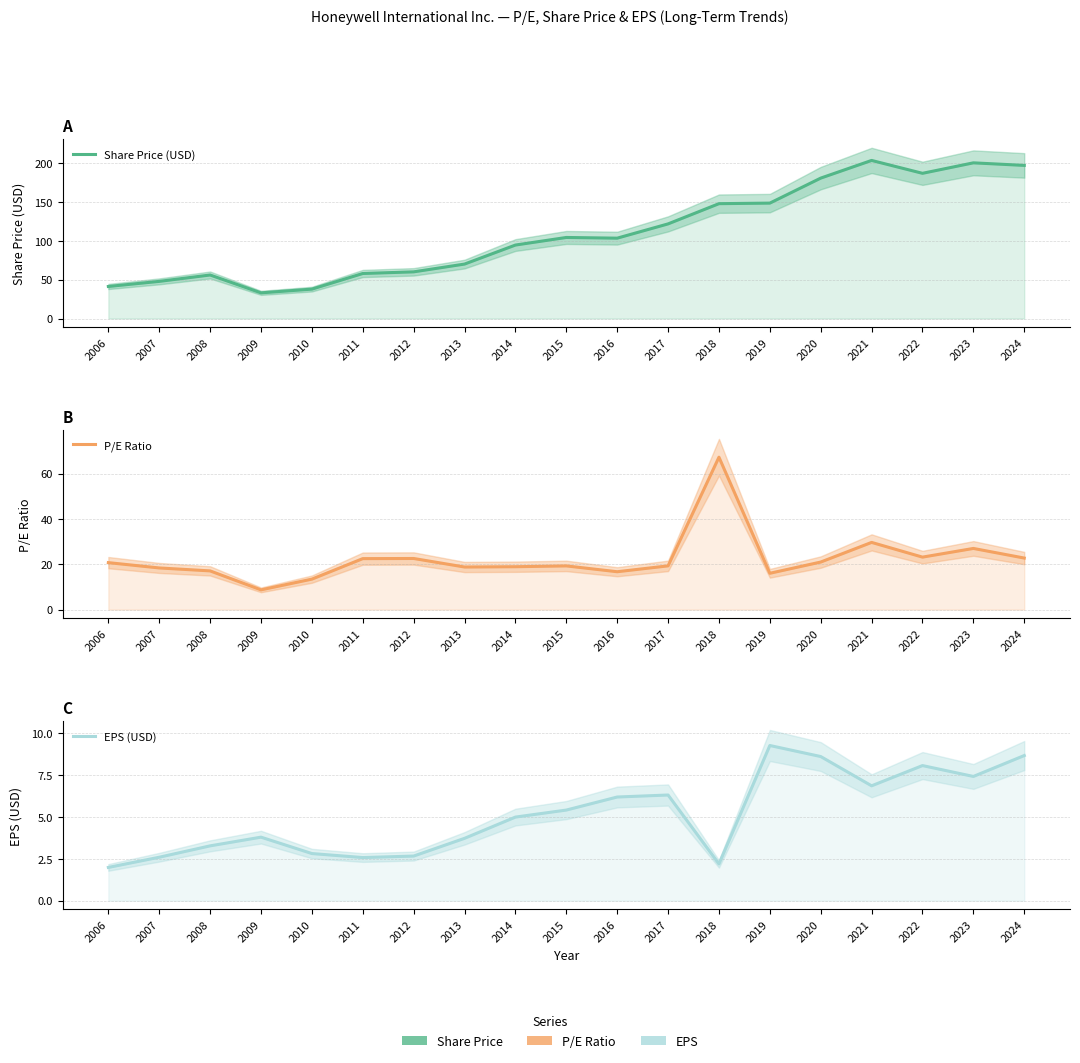

Where is Share Price (USD) nearest to the value 118?

2017